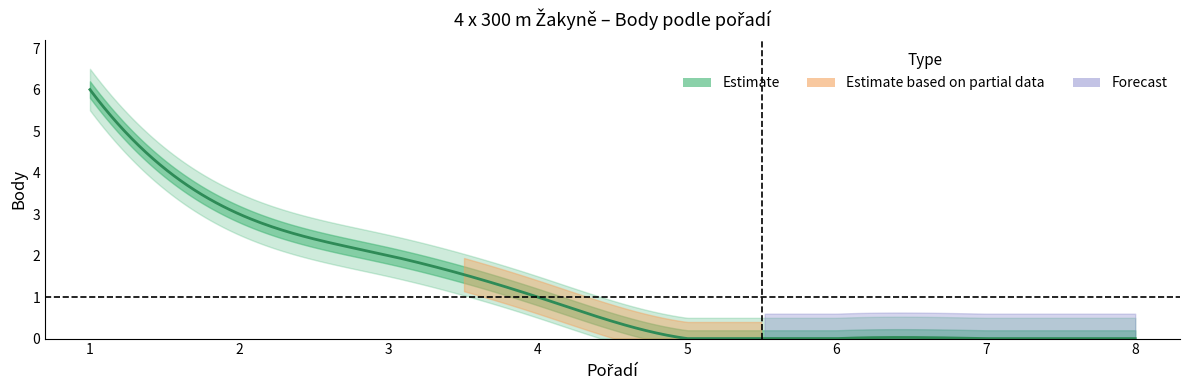

Count the number of categories in the chart.

8